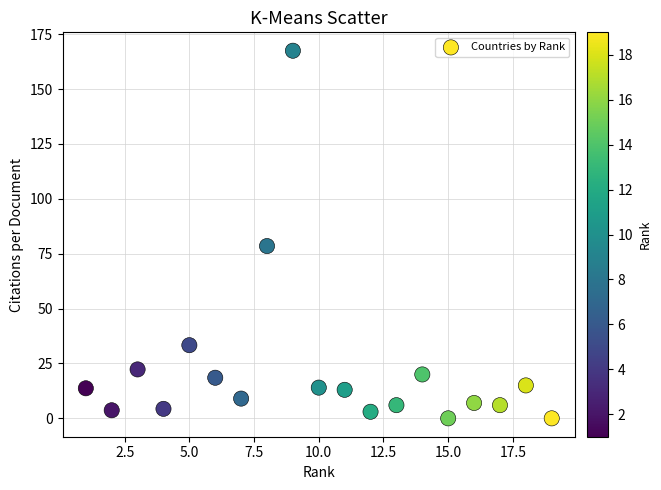

What is the range of X values (max minus min)?

18.0